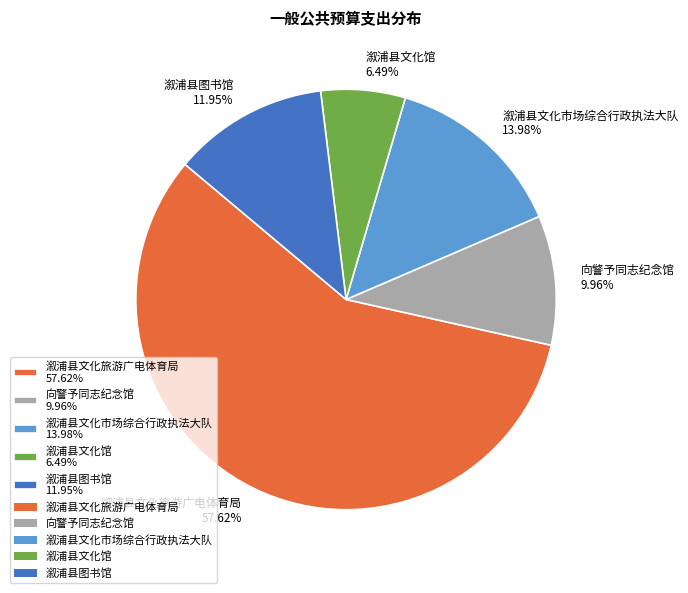

Rank the categories by value from lowest to highest.

溆浦县文化馆, 向警予同志纪念馆, 溆浦县图书馆, 溆浦县文化市场综合行政执法大队, 溆浦县文化旅游广电体育局